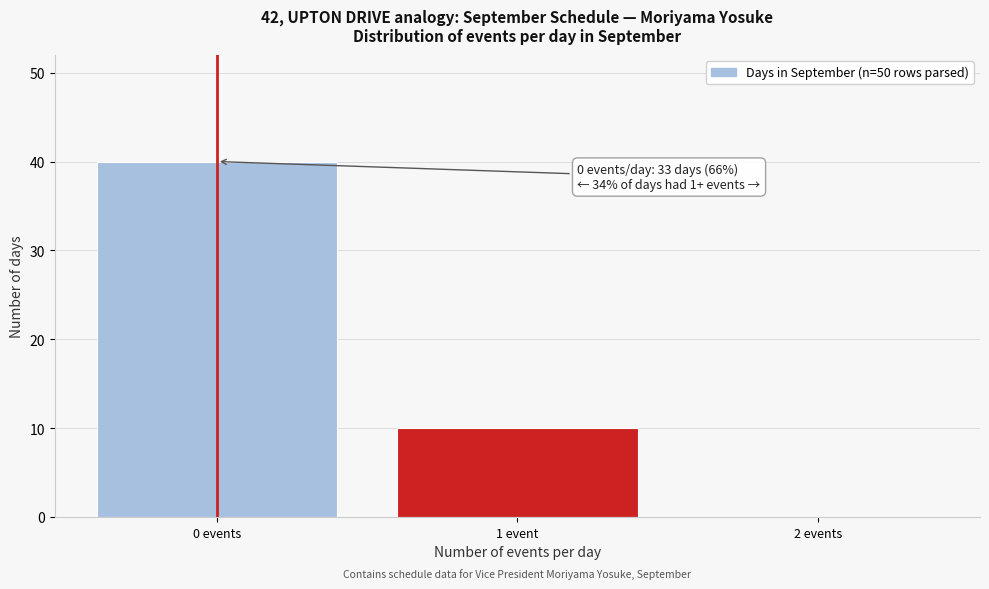

Reading left to right, transcribe all the data shown in this chart.

0 events=40	1 event=10	2 events=0